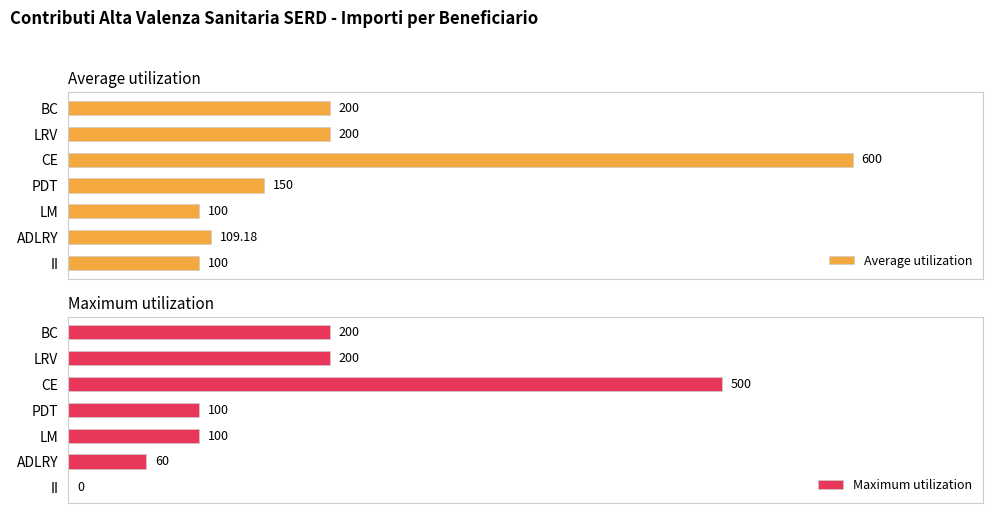

At which label does Average utilization reach its peak?

CE